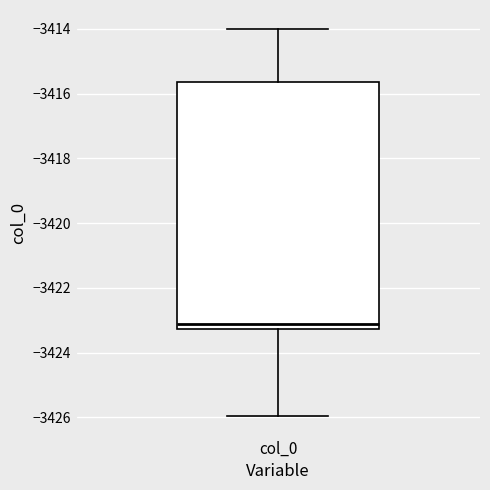

Where does the upper whisker of the box for col_0 end on the y-axis? The values are not printed on the chart, so give them approximately, as read against the axis.

-3414.0